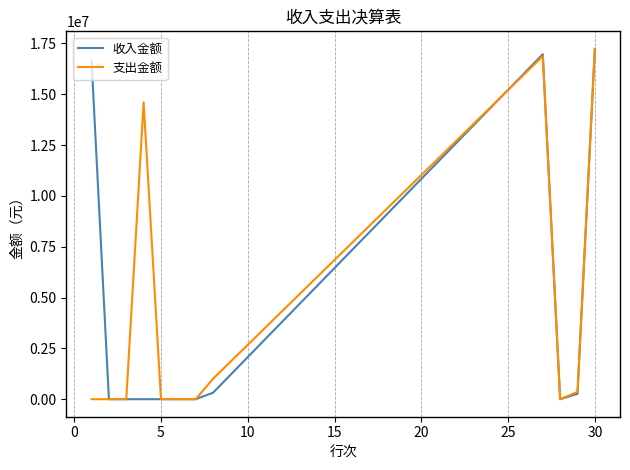

What is the maximum value for 支出金额?

17228453.1